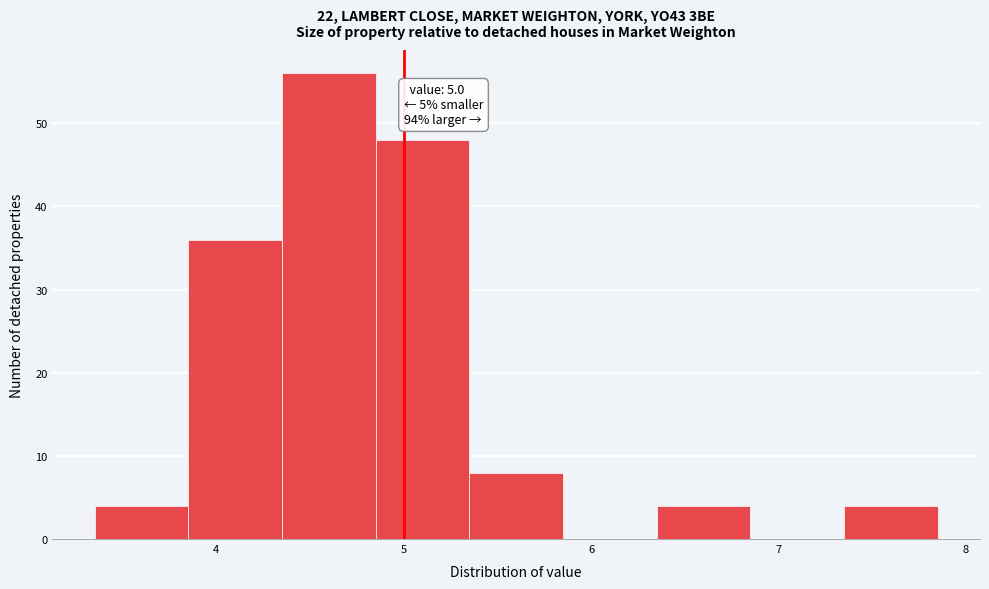

Which range on the x-axis has the tallest bar?

4.35 to 4.85